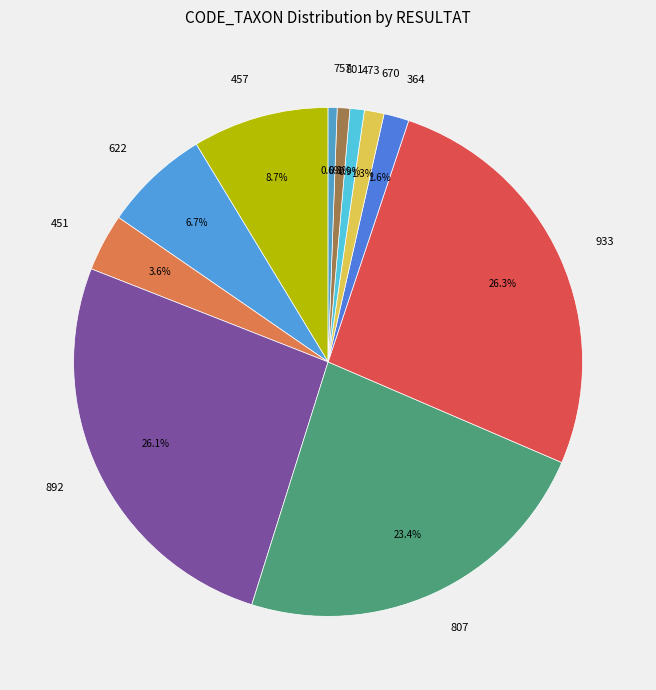

Between 364 and 473, which is larger?

364